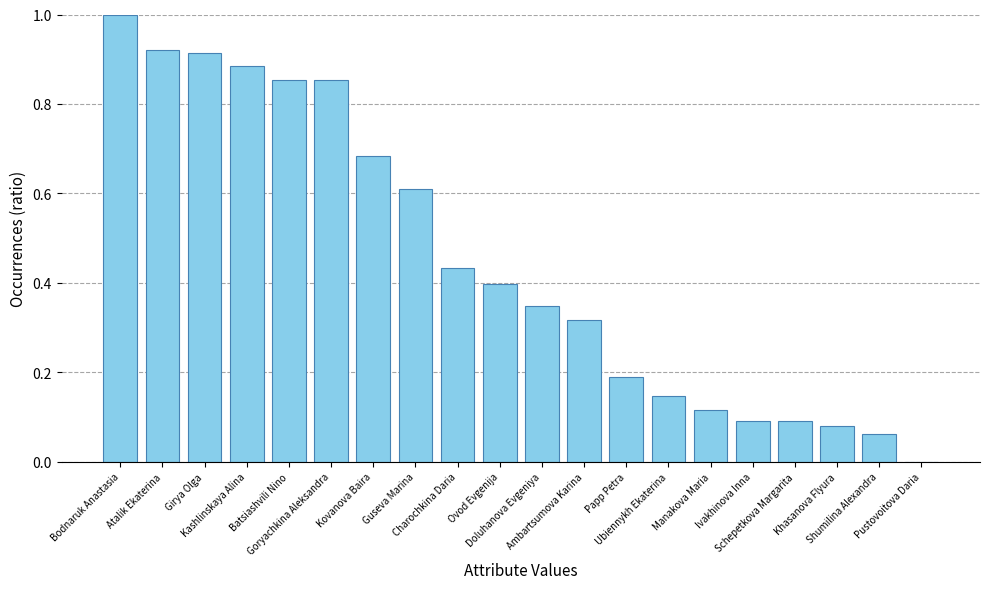

Which label corresponds to the largest value in the chart?

Bodnaruk Anastasia